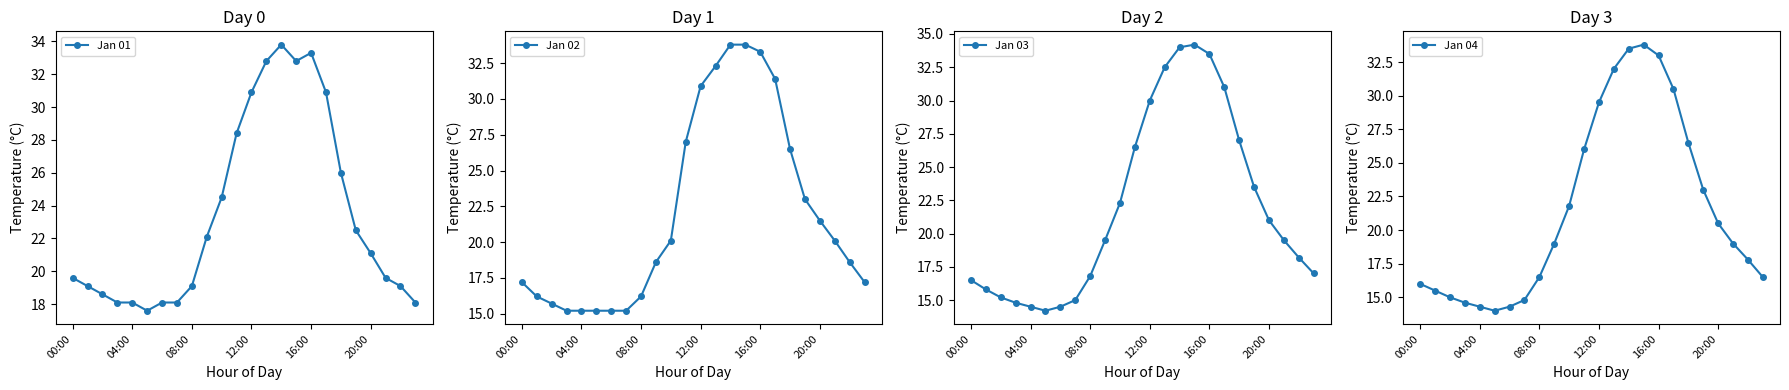

At how many categories does at least one series exceed 29?

6